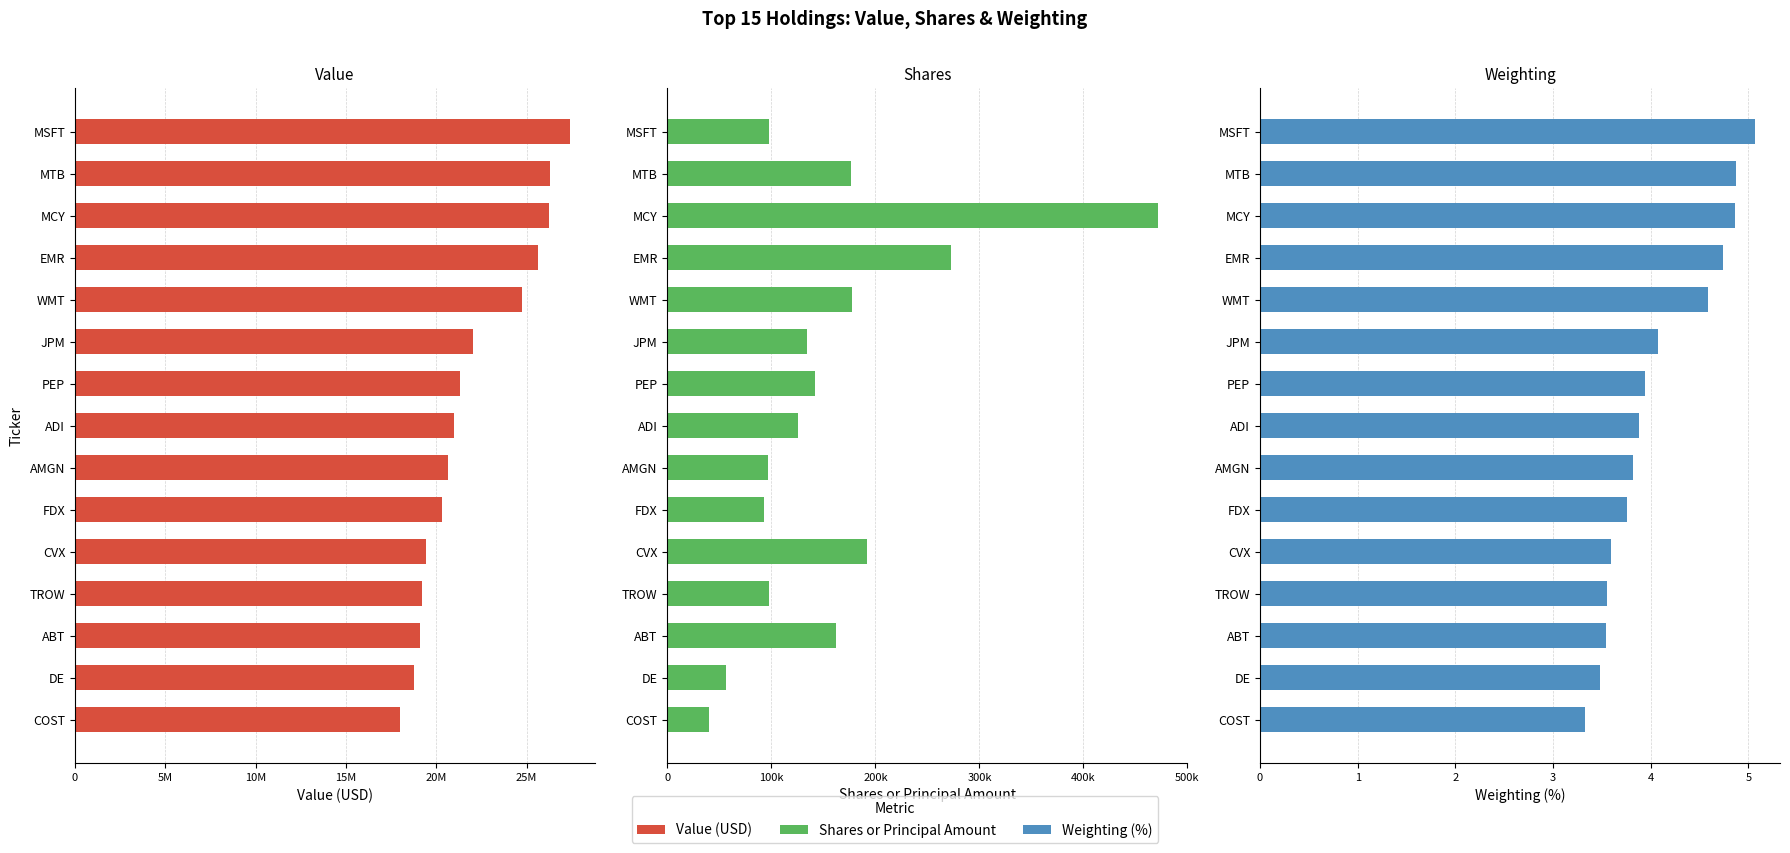

How many bars are there in total?

45